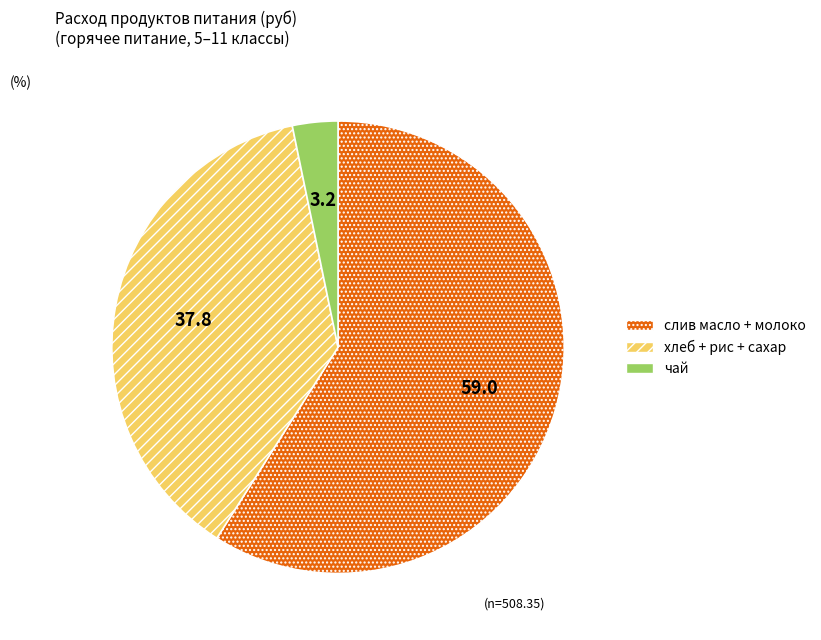

Is there a majority slice in this chart?

Yes